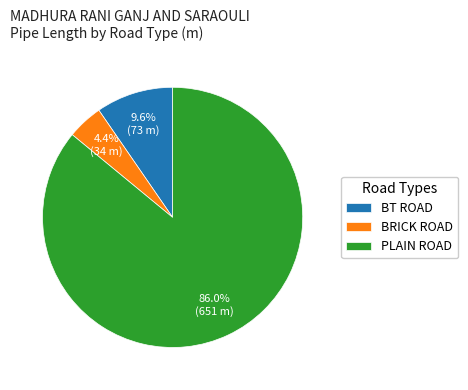

Is there any slice that represents more than half of the pie?

Yes